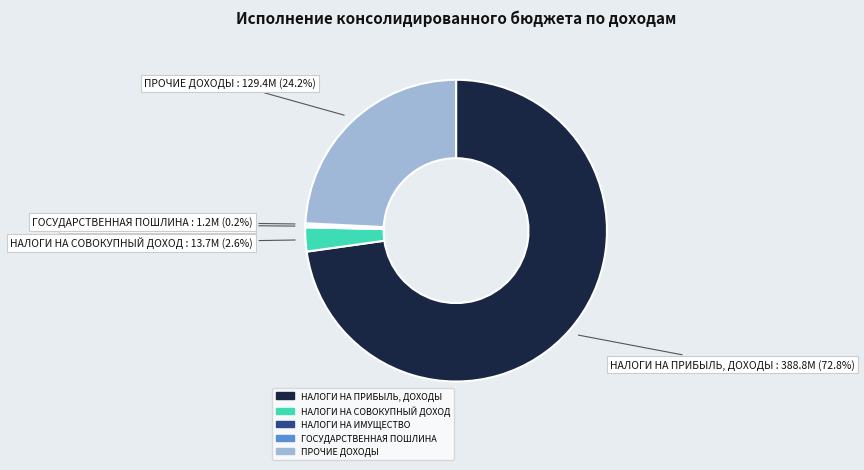

What percentage is the НАЛОГИ НА СОВОКУПНЫЙ ДОХОД slice, to the nearest percent?

3%